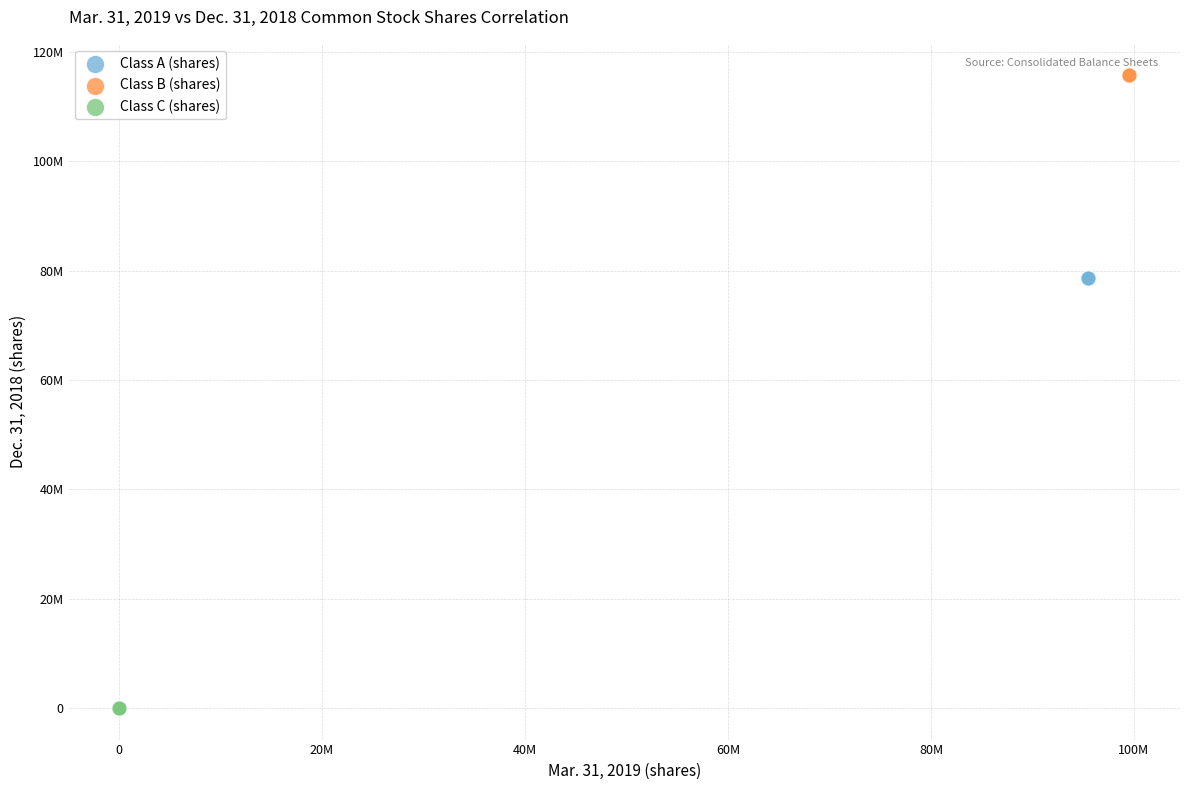

Which series contains the lowest Y value?

Class C (shares)